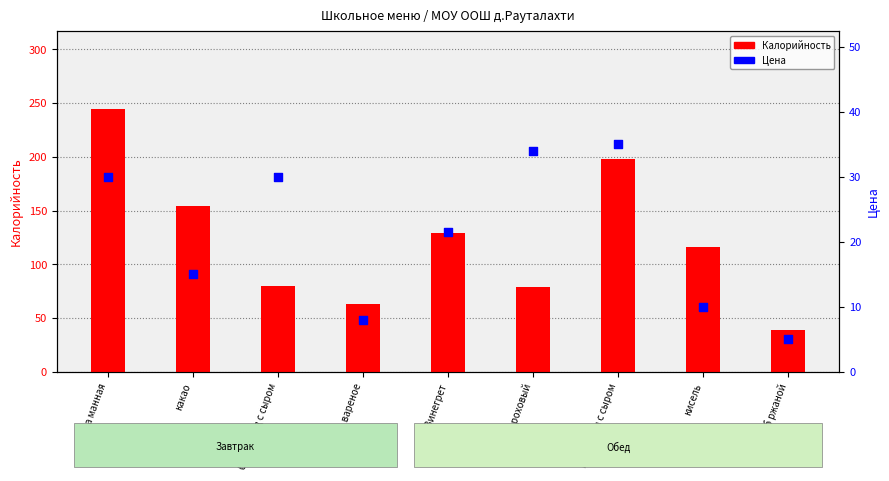

What is the total value across all series at кисель?

126.0